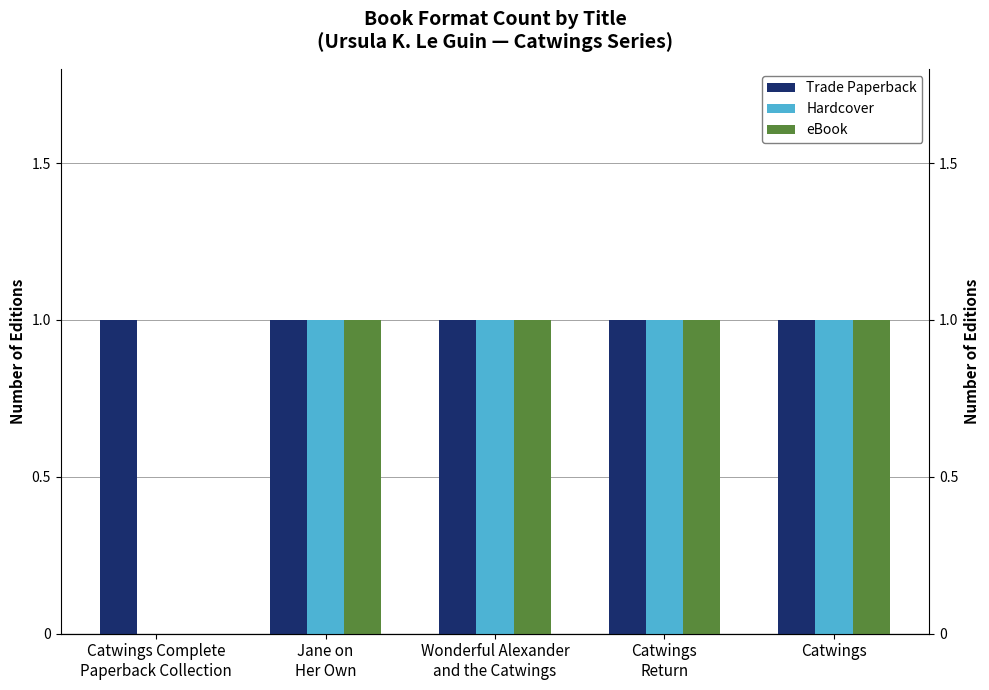

Where is Trade Paperback nearest to the value 1?

Catwings Complete
Paperback Collection